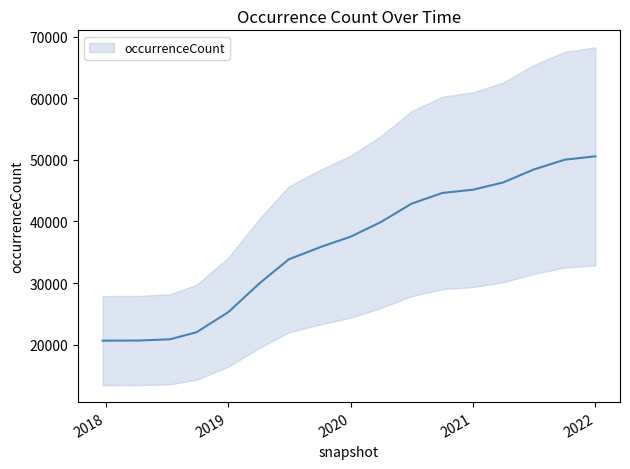

Which label corresponds to the smallest value in the chart?

2017-12-22